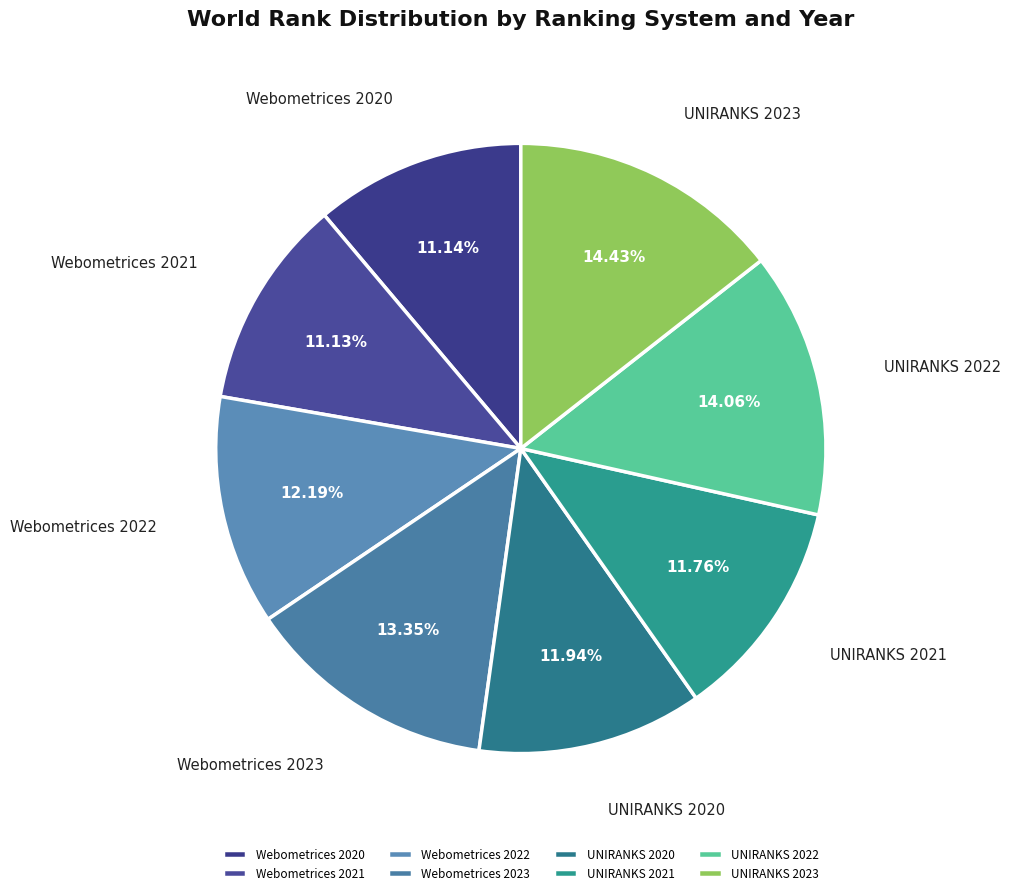

Do Webometrices 2023 and Webometrices 2020 together represent more than half of the pie?

No